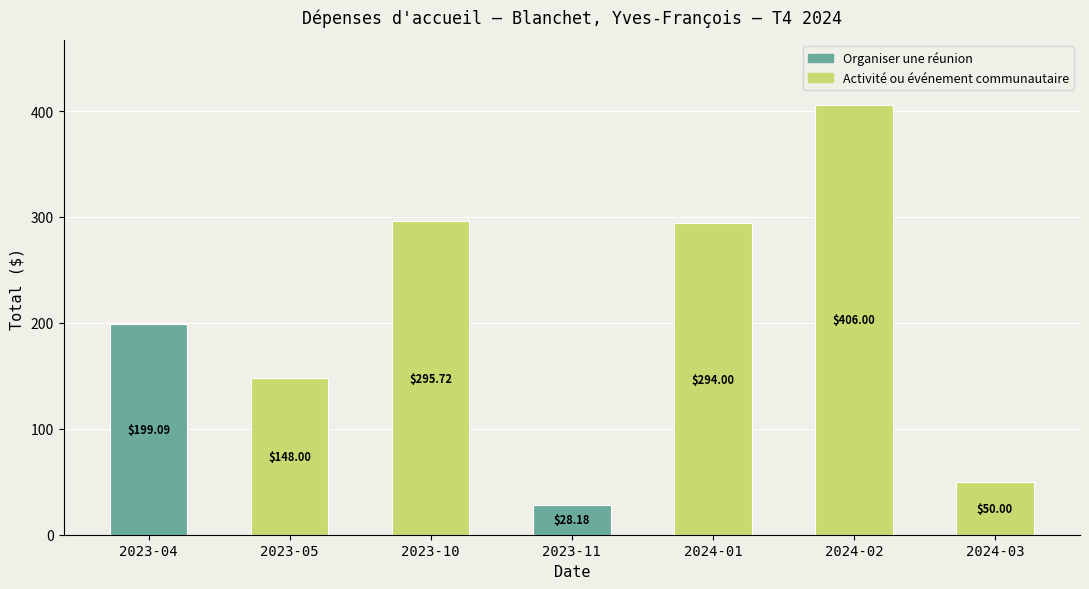

What is the maximum value for Organiser une réunion?

199.1